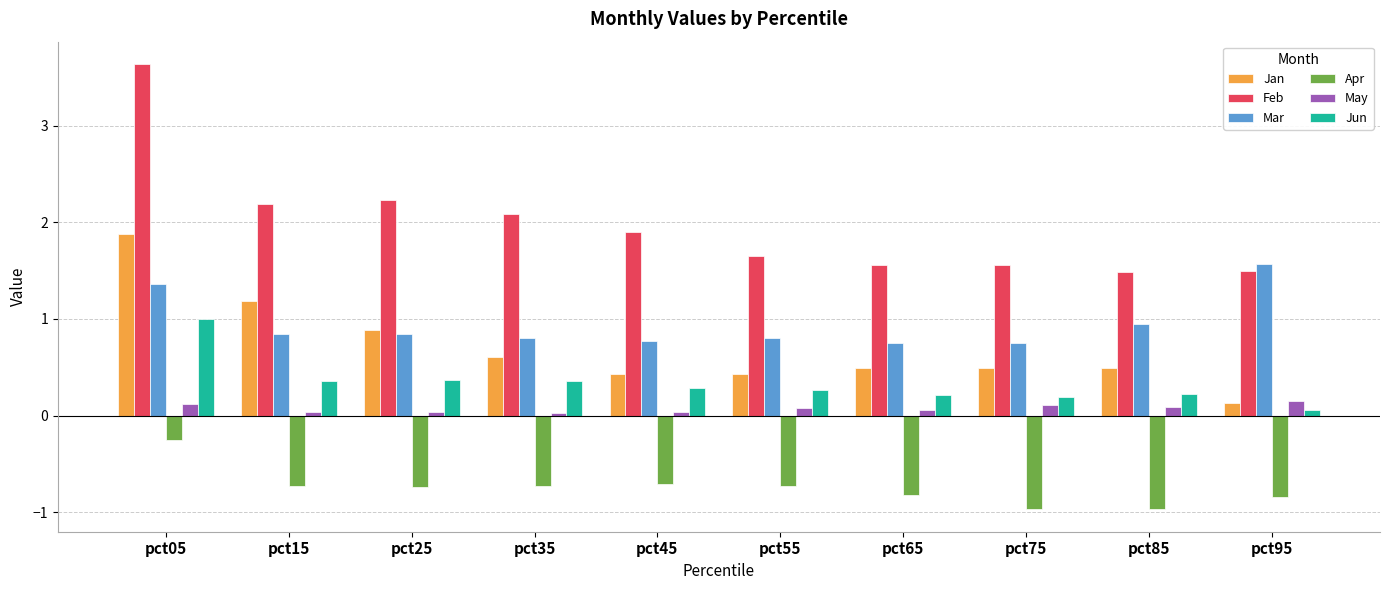

What is the difference between the highest and lowest values at pct25?

3.0